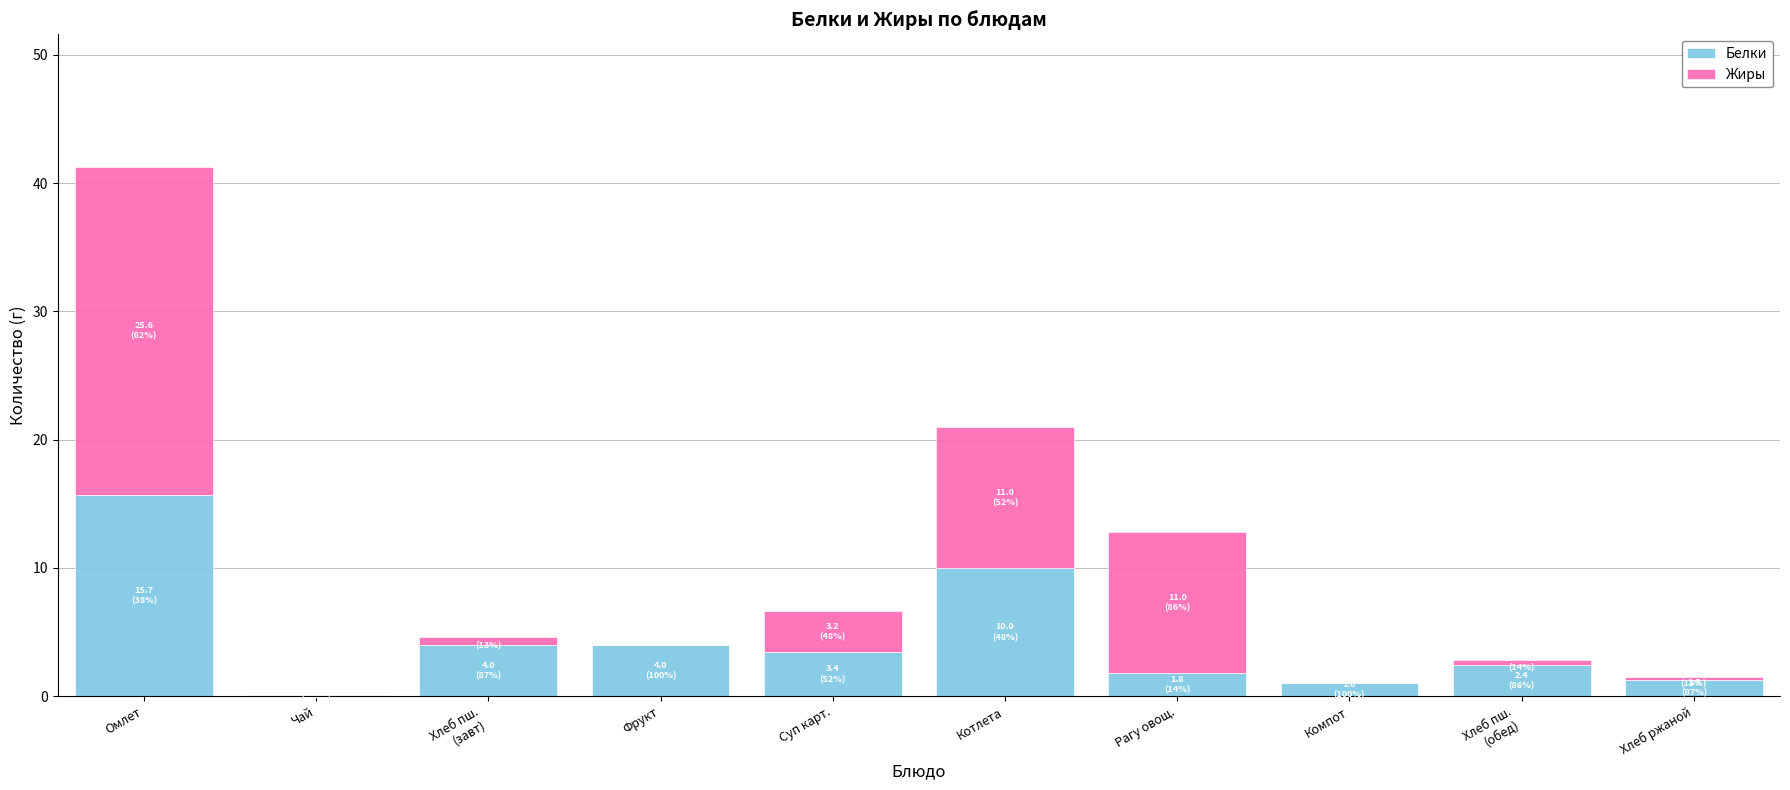

Are the bars grouped side by side (vs. stacked)?

No